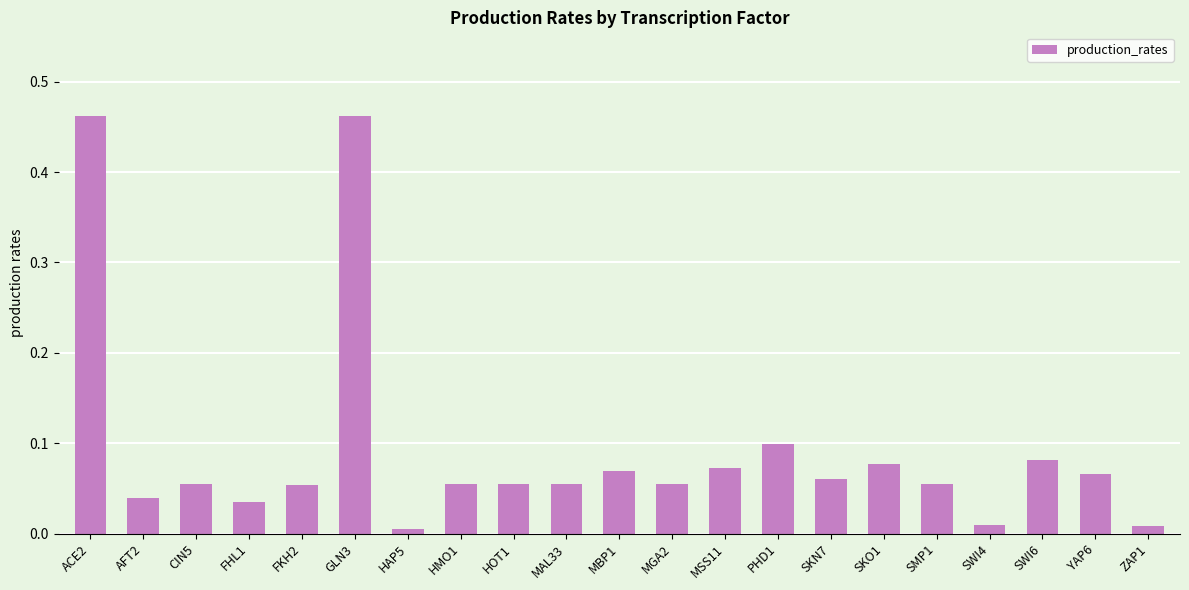

The chart shows a value of 0.7 at ACE2. True or false?

False